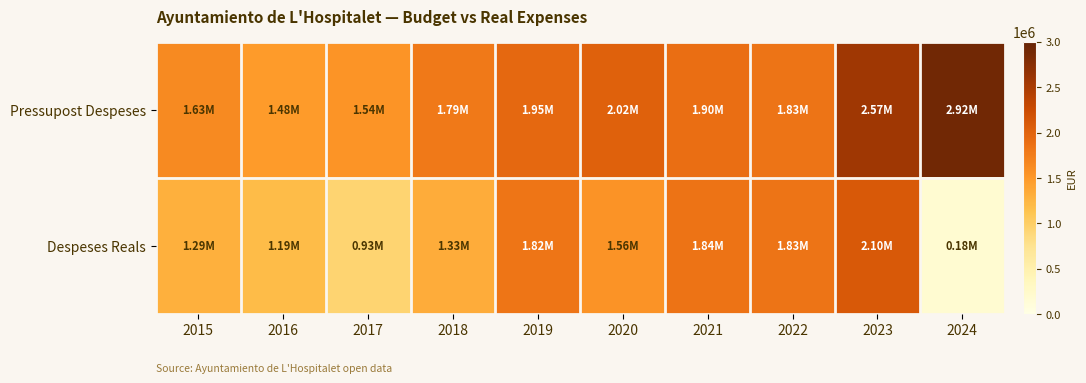

Rank the series by their average value, from lowest to highest.

Despeses Reals, Pressupost Despeses